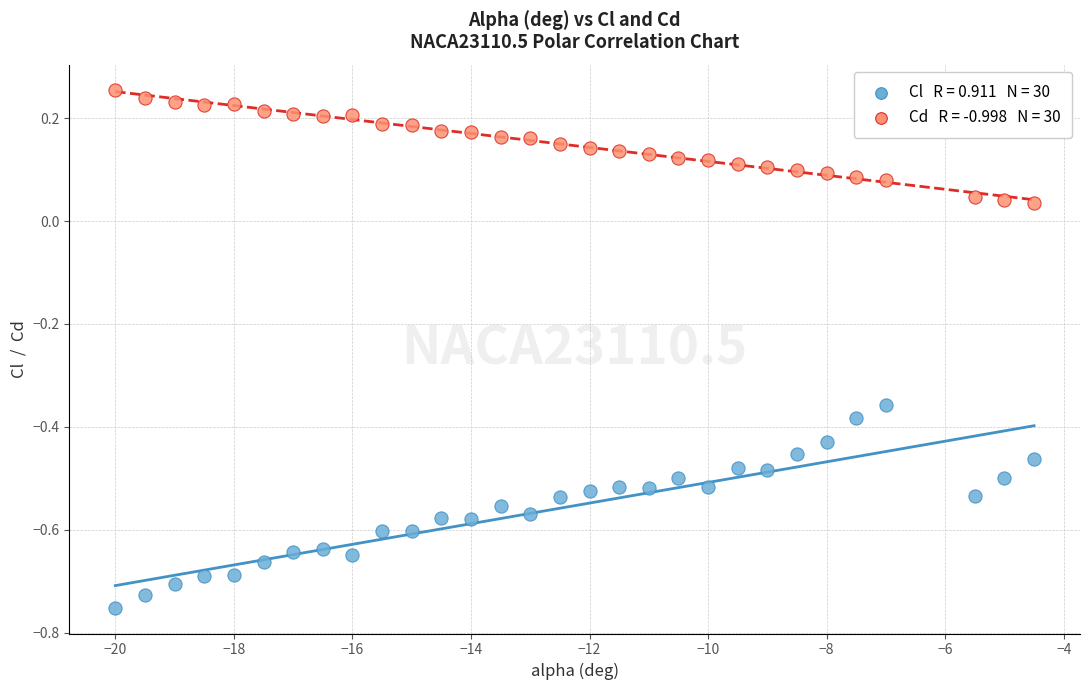

Across all data points, what is the range of Y values (max minus min)?

1.0